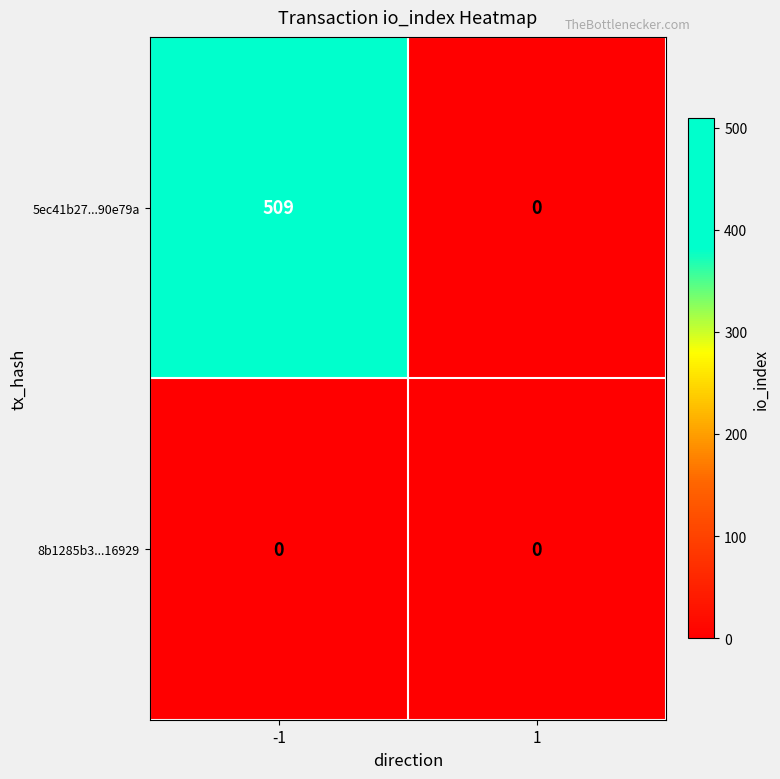

What is the sum of all 5ec41b27...90e79a values?

509